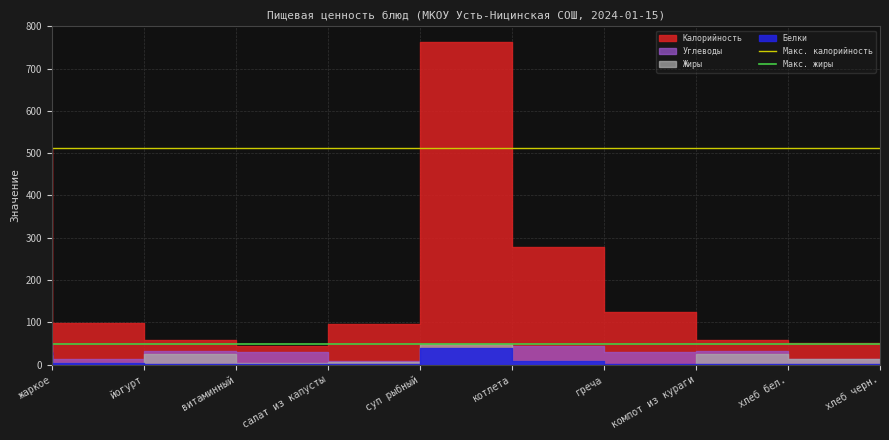

Which category has the lowest value across all series?

жаркое